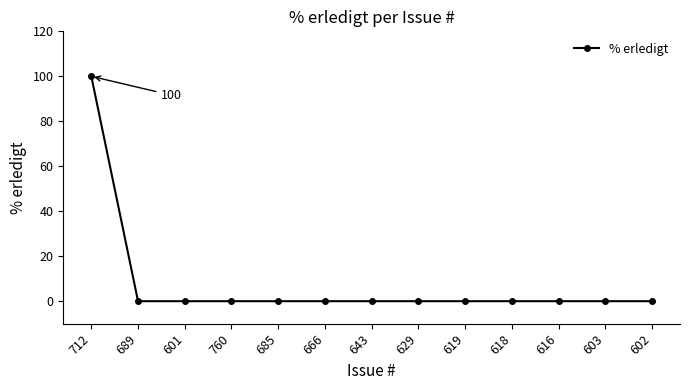

What is the maximum value shown in the chart?

100